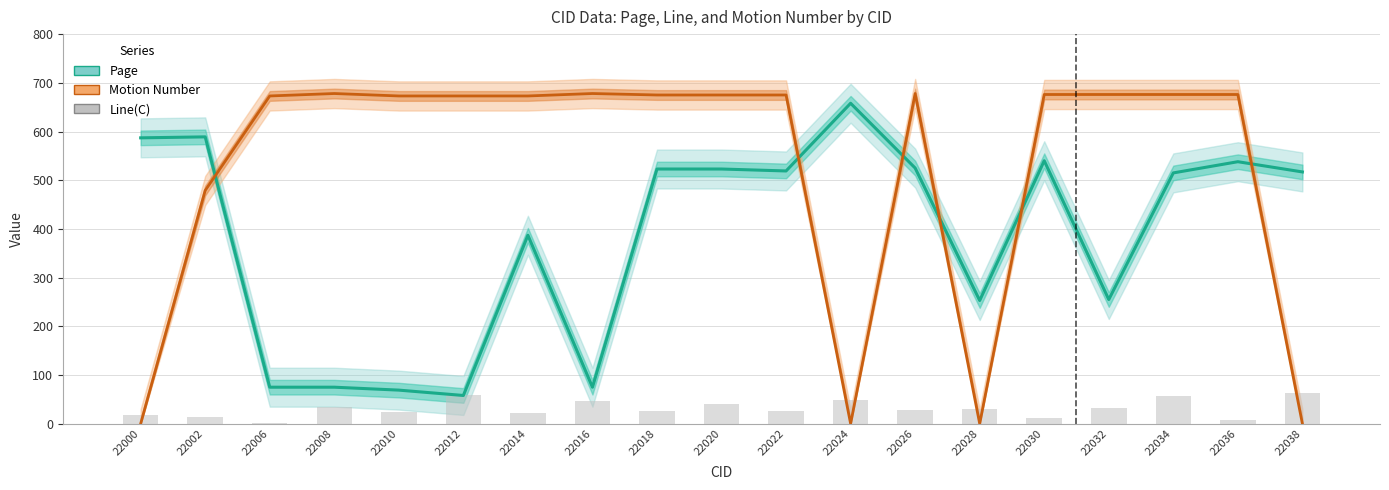

What is the maximum value for Page?

658